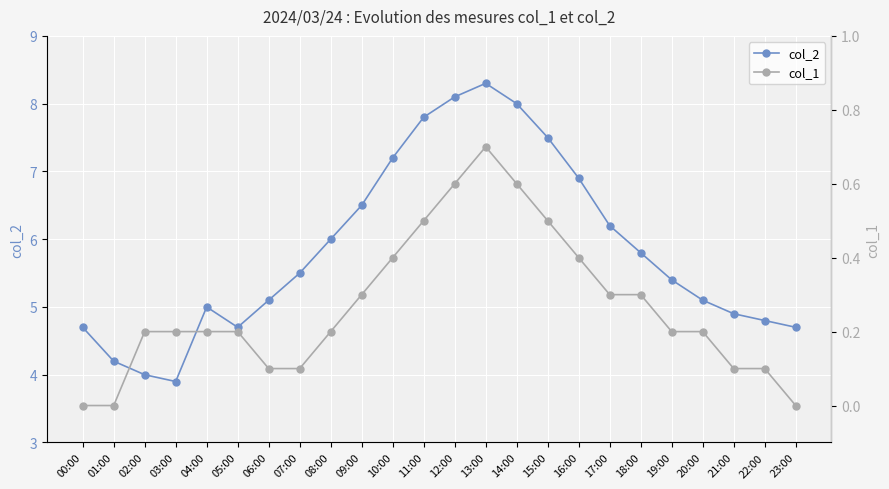

What is the label of the 22nd point from the left?

21:00